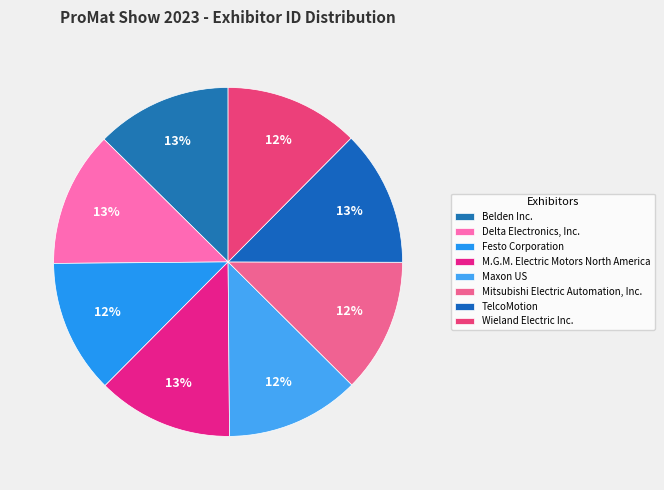

How many segments does this pie chart have?

8